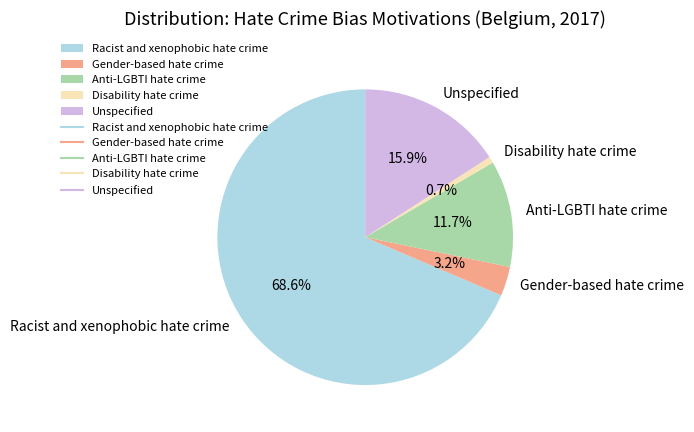

Approximately how many times larger is the value at Unspecified compared to Anti-LGBTI hate crime?

1.4